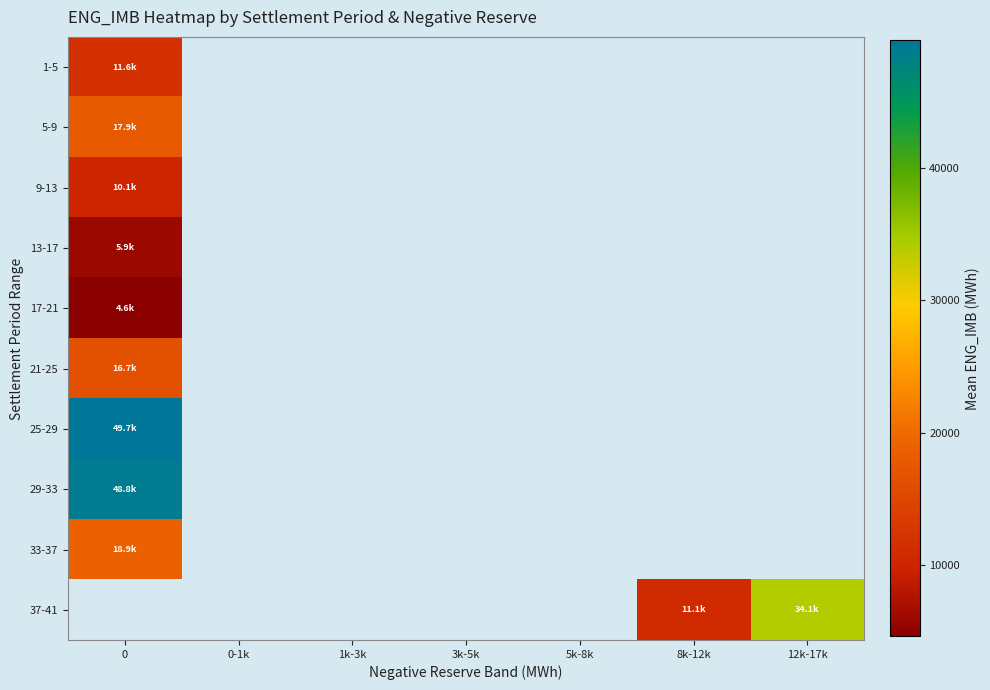

What is the greatest value displayed?

49655.2